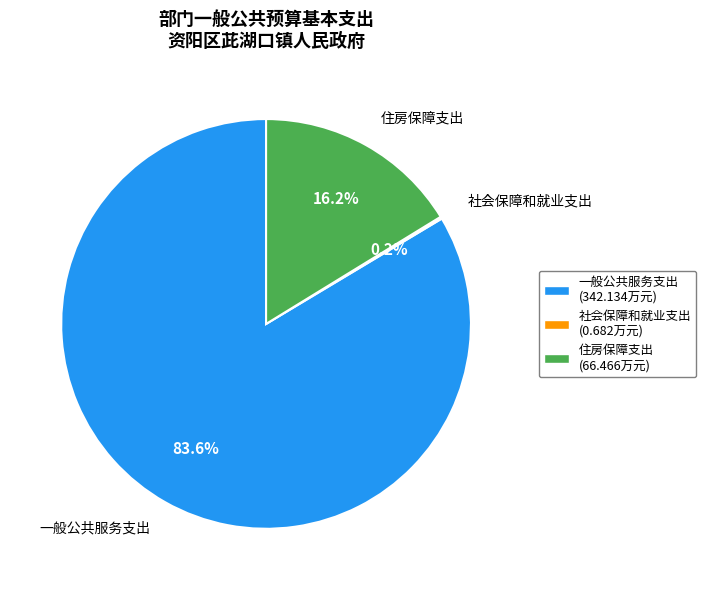

Is there any slice that represents more than half of the pie?

Yes